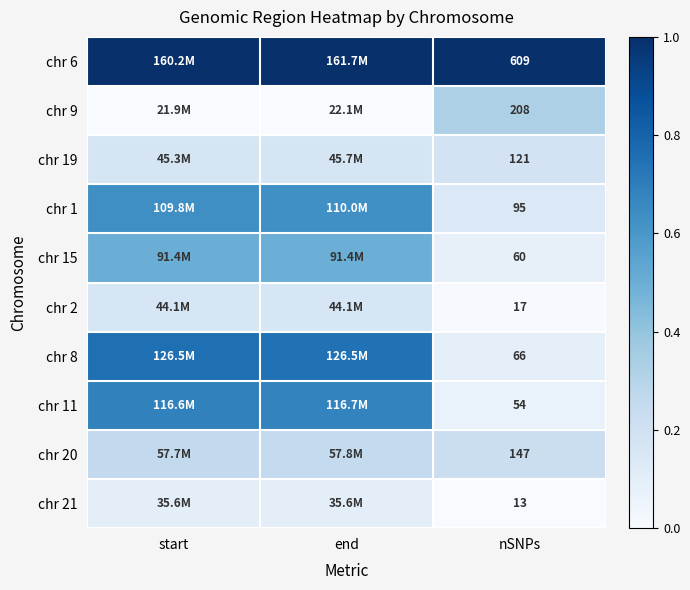

The chr 19 series shows 0.2 at start. True or false?

True